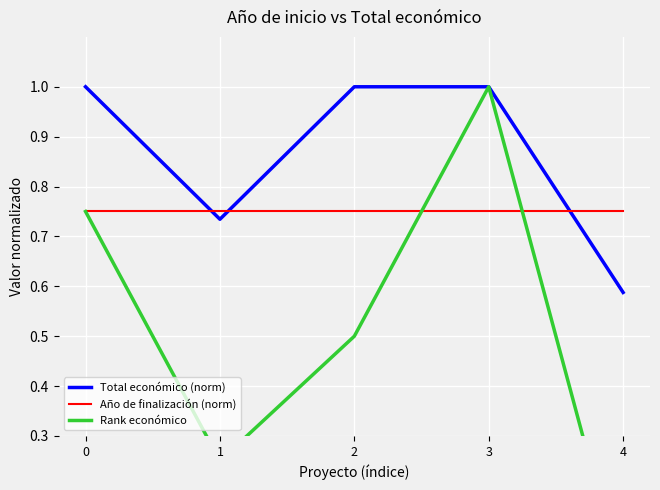

At how many categories does at least one series exceed 0?

5